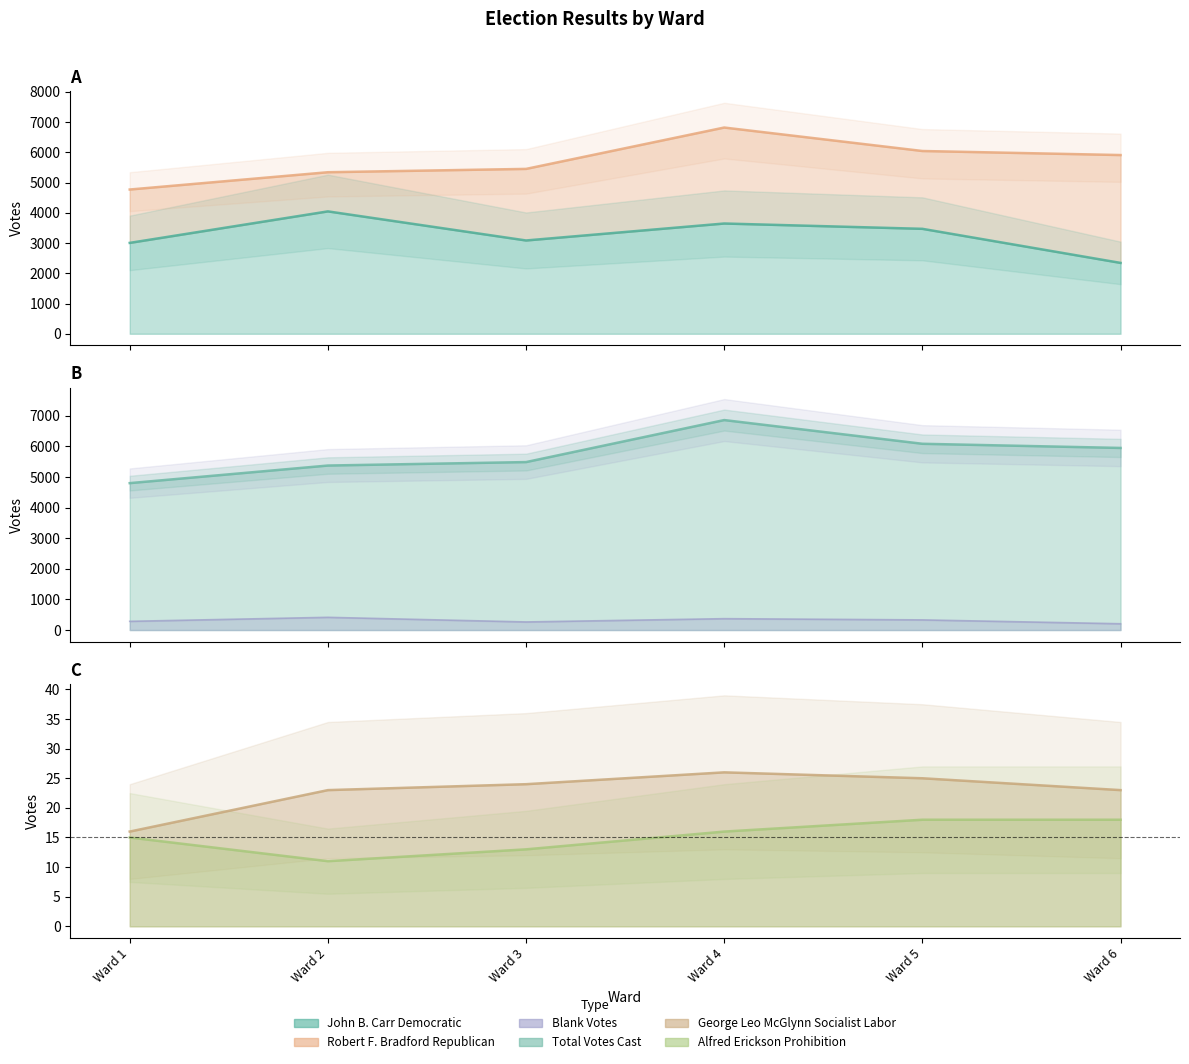

What is the sum of the Blank Votes values at Ward 4 and Ward 5?

704